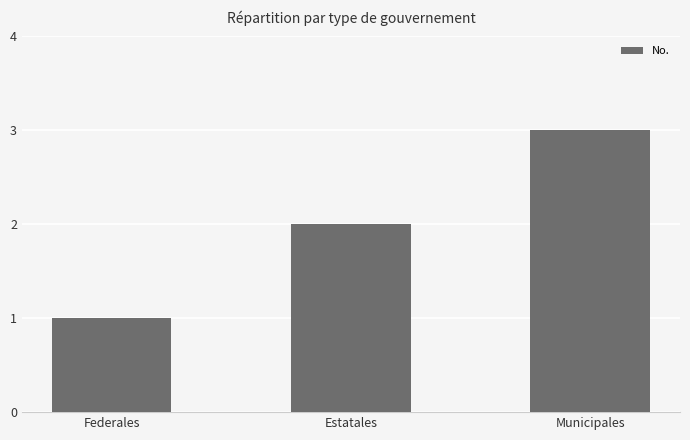

What is the value of the 2nd bar from the left?

2